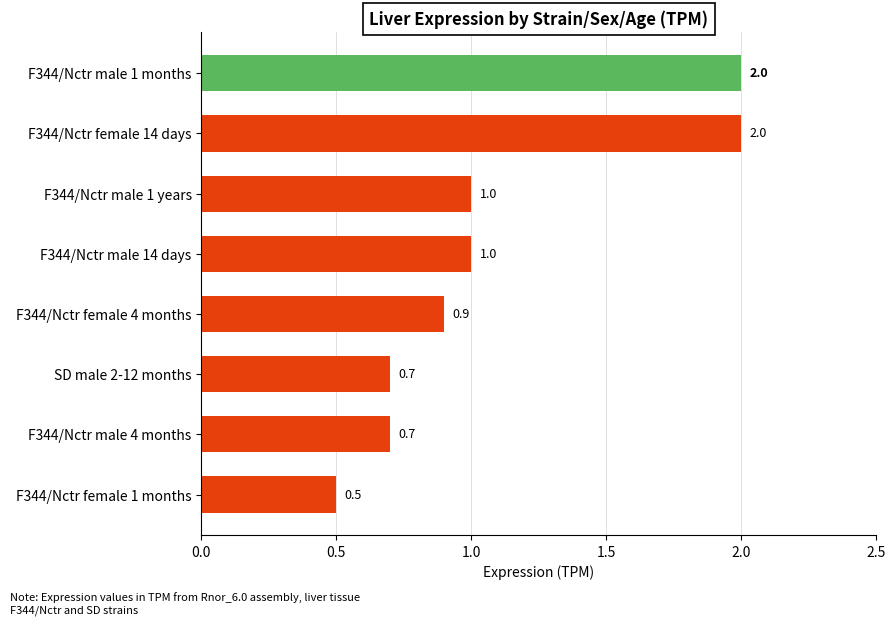

Reading bottom to top, list all the values displayed in this chart.

F344/Nctr female 1 months=0.5	F344/Nctr male 4 months=0.7	SD male 2-12 months=0.7	F344/Nctr female 4 months=0.9	F344/Nctr male 14 days=1.0	F344/Nctr male 1 years=1.0	F344/Nctr female 14 days=2.0	F344/Nctr male 1 months=2.0